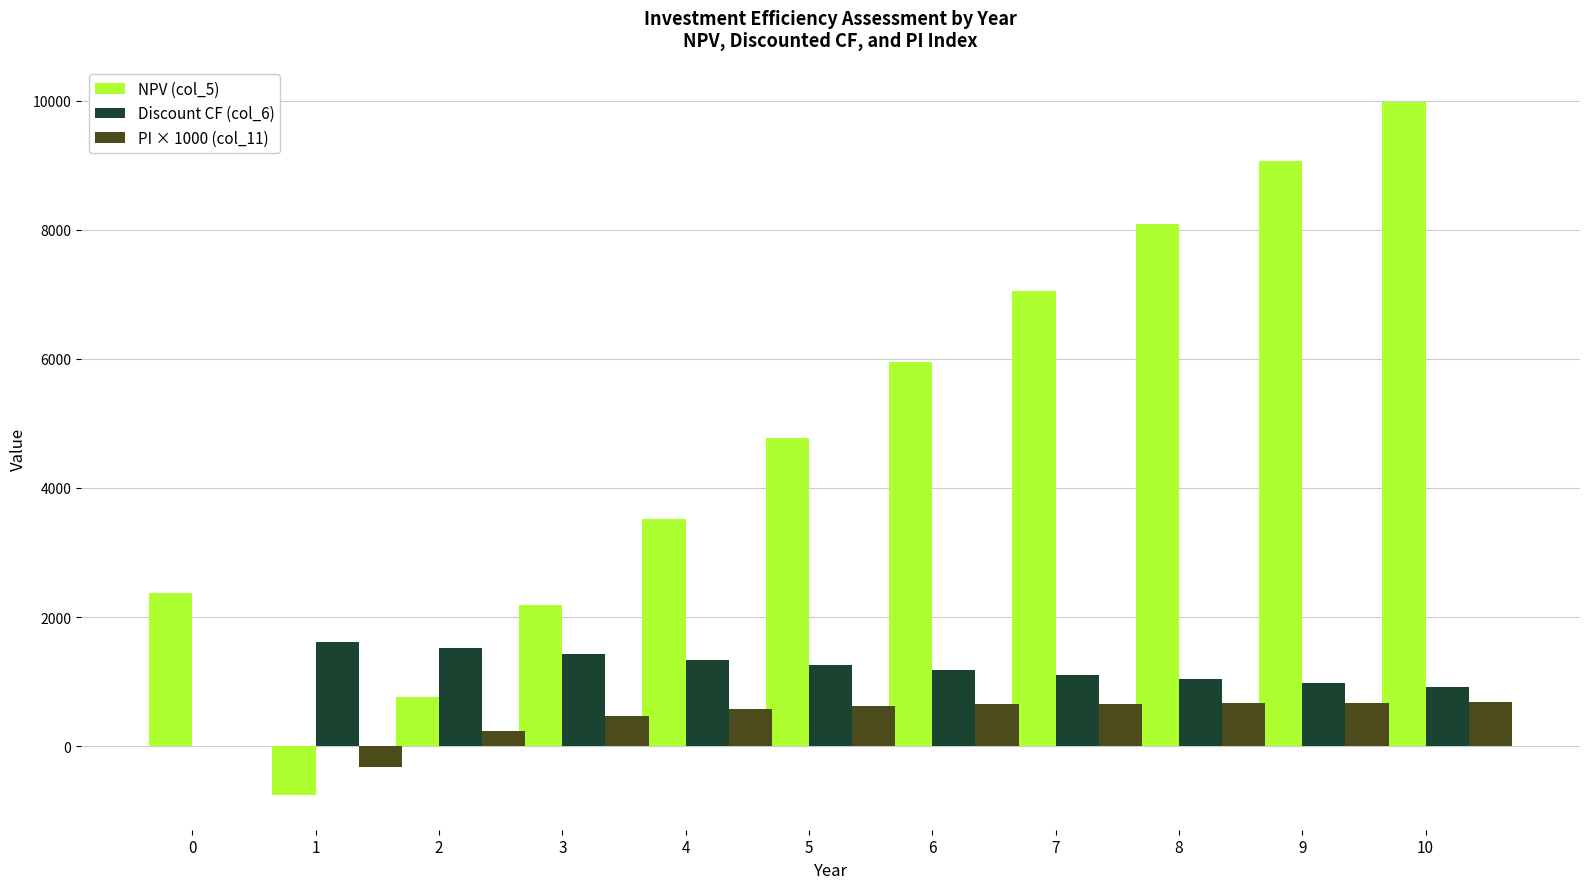

What is the maximum value for NPV (col_5)?

9989.1